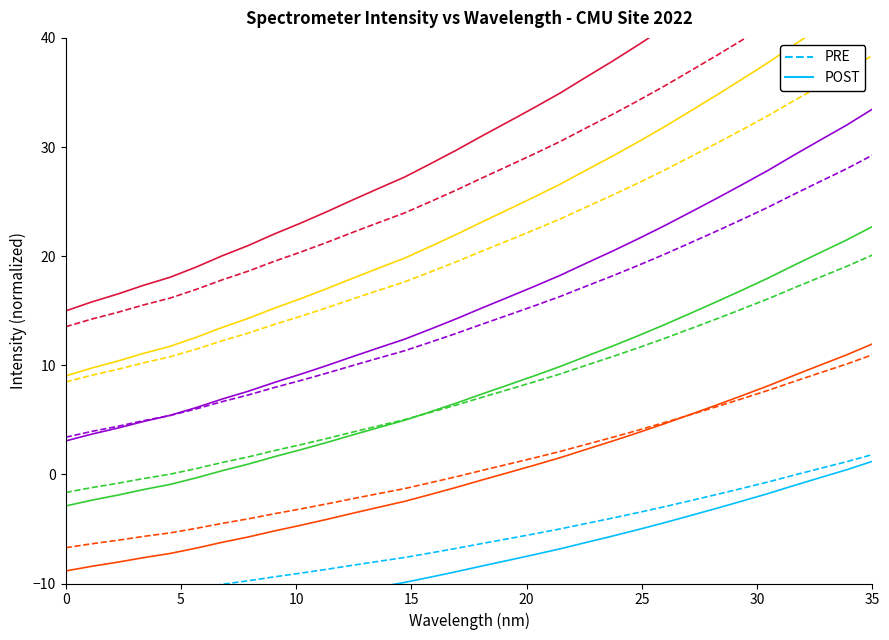

Is this an area chart (filled region under the line)?

No